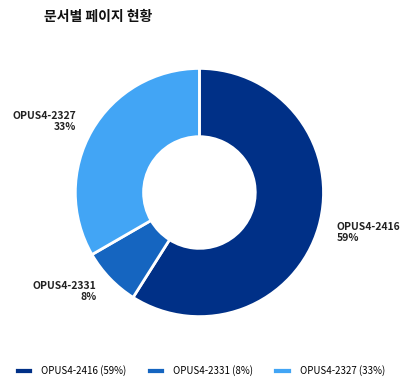

What is the largest slice in the pie chart?

OPUS4-2416